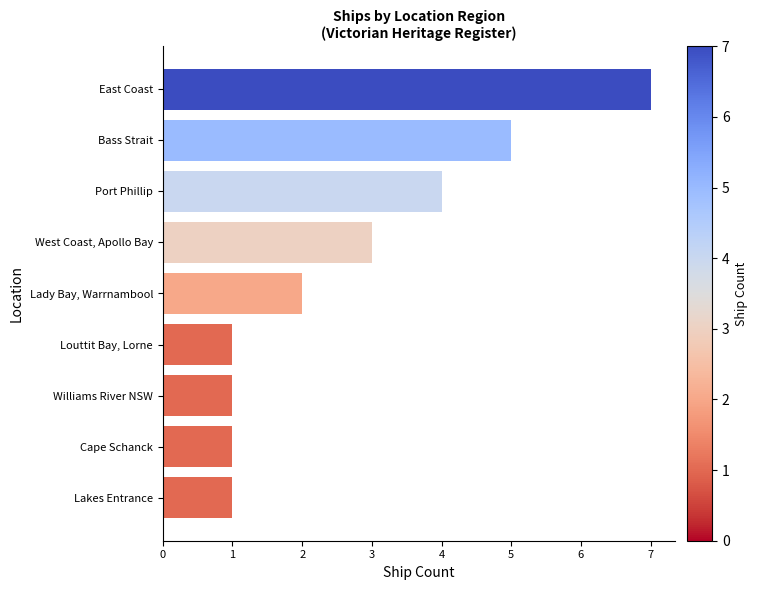

How many data points does each series have?

9